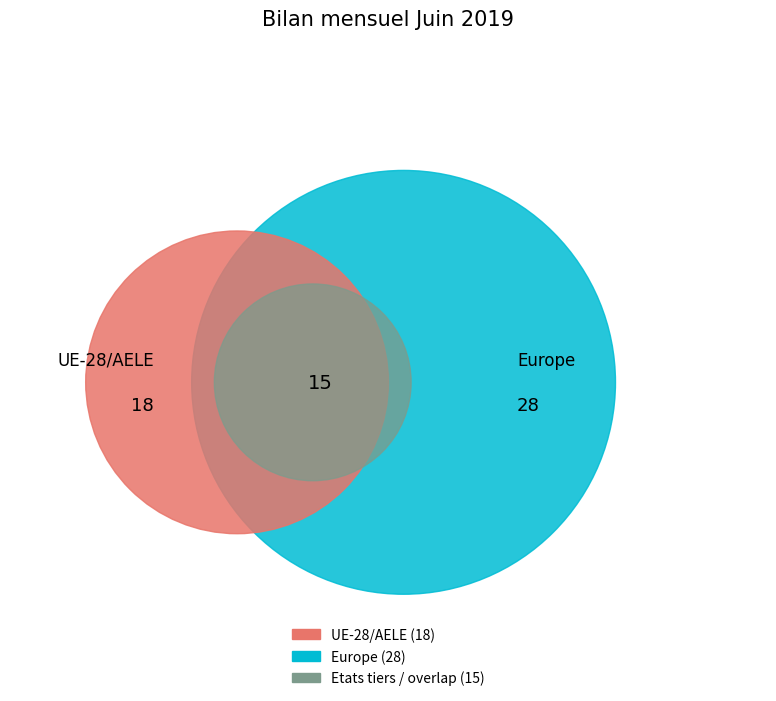

How much of the chart is everything except Océanie?

100.0%